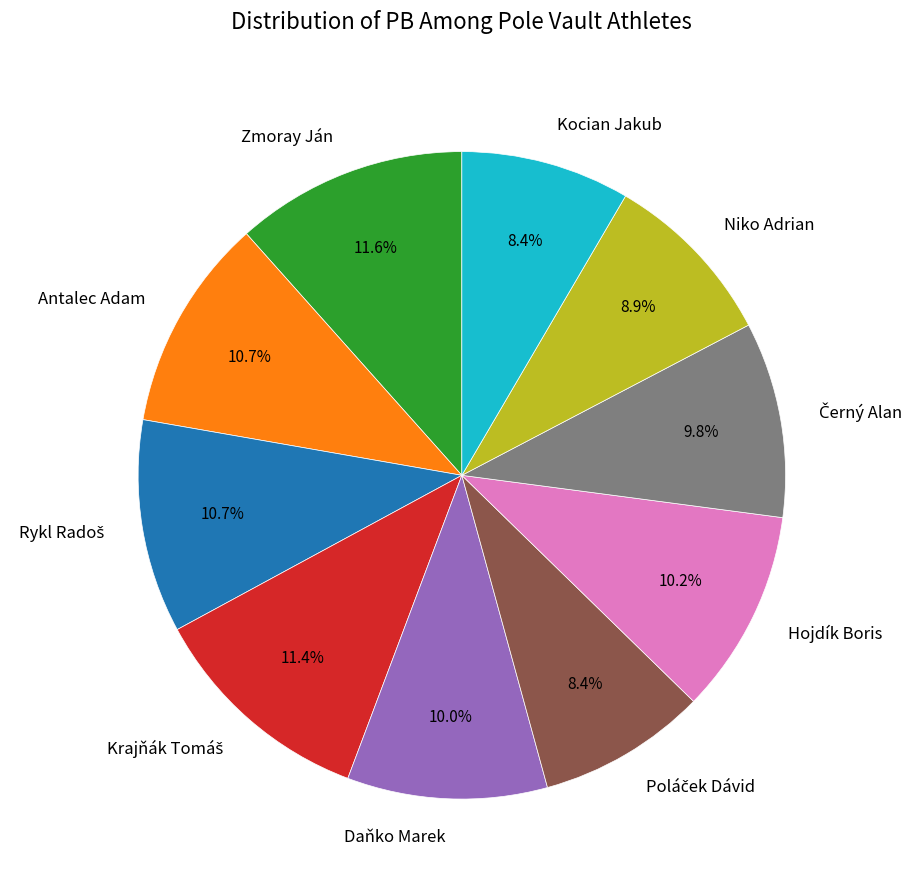

To the nearest percent, what percentage of the pie is Antalec Adam?

11%